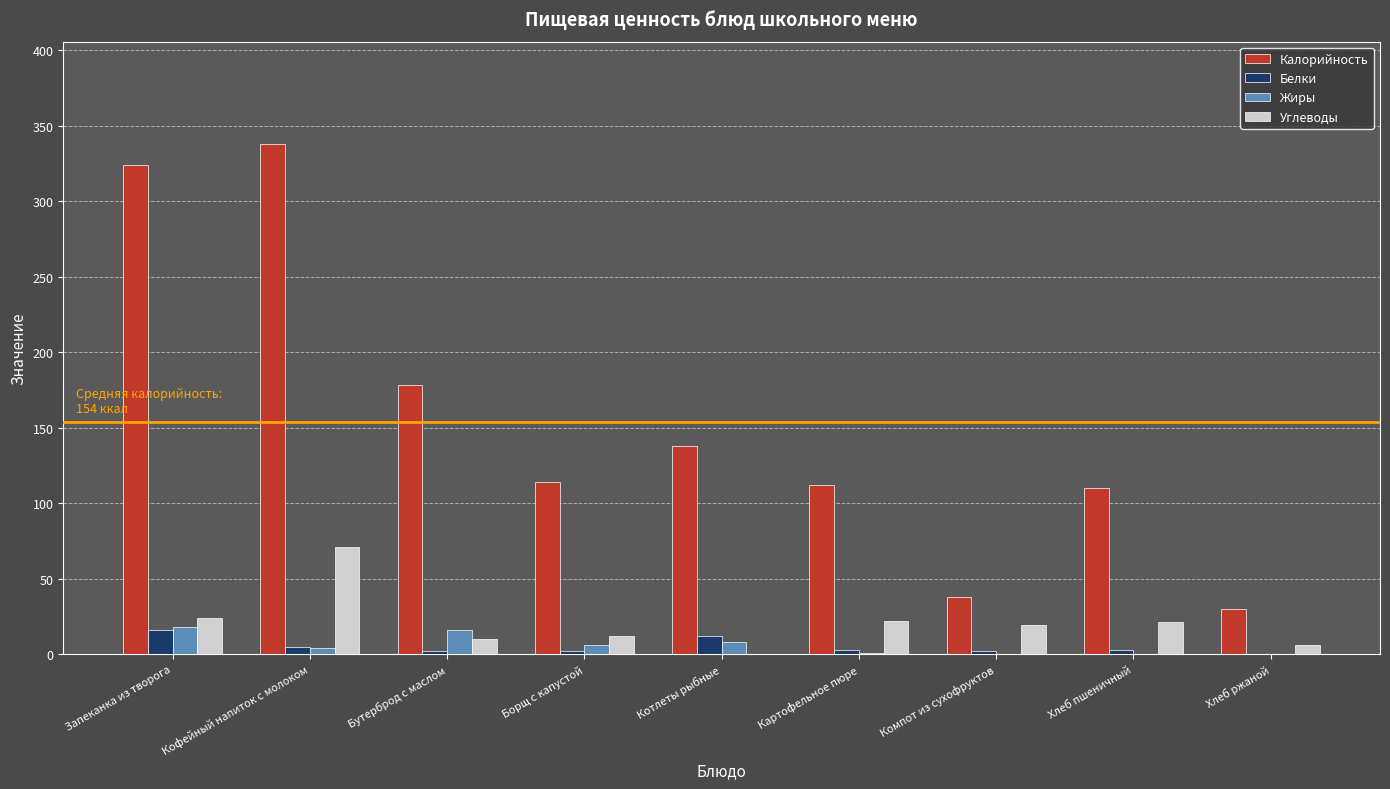

The value of Белки at Кофейный напиток с молоком is 5. True or false?

True